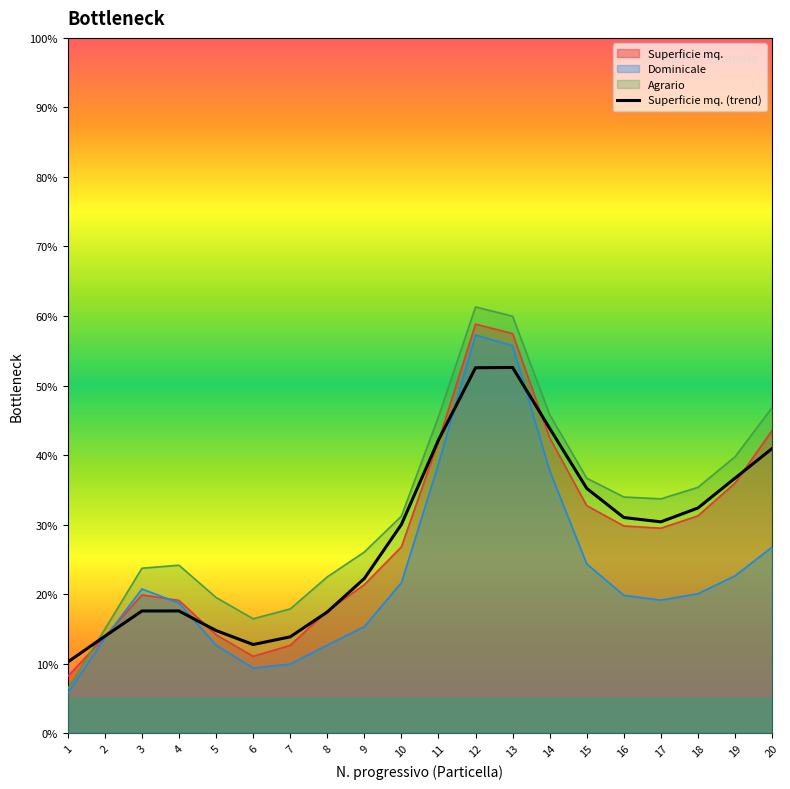

List the labels in order of value, smallest first.

1, 6, 7, 2, 5, 8, 3, 4, 9, 10, 17, 16, 18, 15, 19, 20, 11, 14, 12, 13